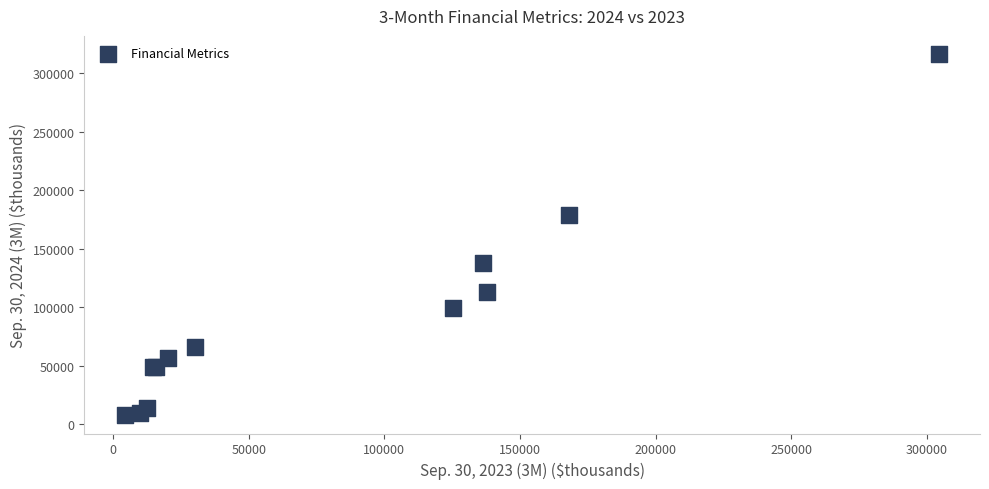

What Y value in the scatter plot is closest to 162086?

178995